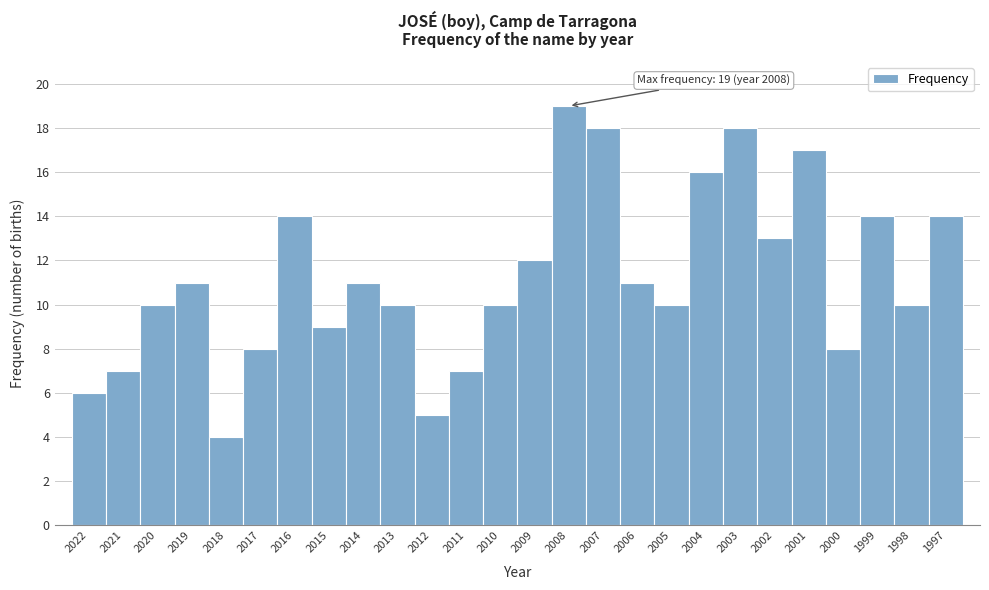

Reading left to right, transcribe all the data shown in this chart.

2022=6	2021=7	2020=10	2019=11	2018=4	2017=8	2016=14	2015=9	2014=11	2013=10	2012=5	2011=7	2010=10	2009=12	2008=19	2007=18	2006=11	2005=10	2004=16	2003=18	2002=13	2001=17	2000=8	1999=14	1998=10	1997=14